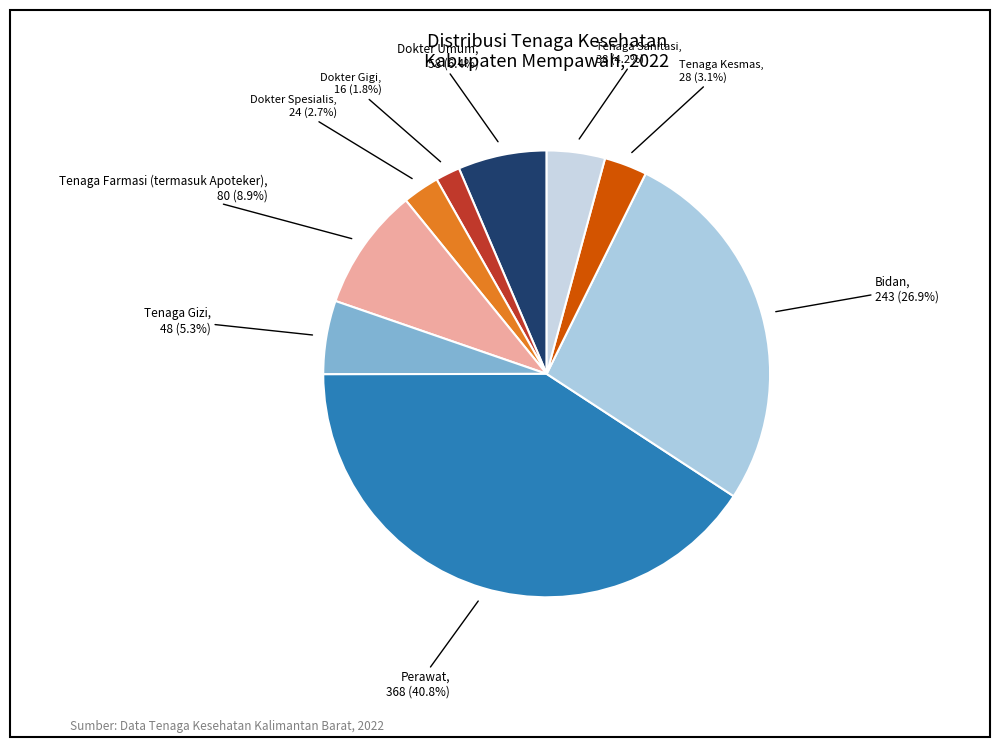

What percentage is the Dokter Spesialis slice, to the nearest percent?

3%